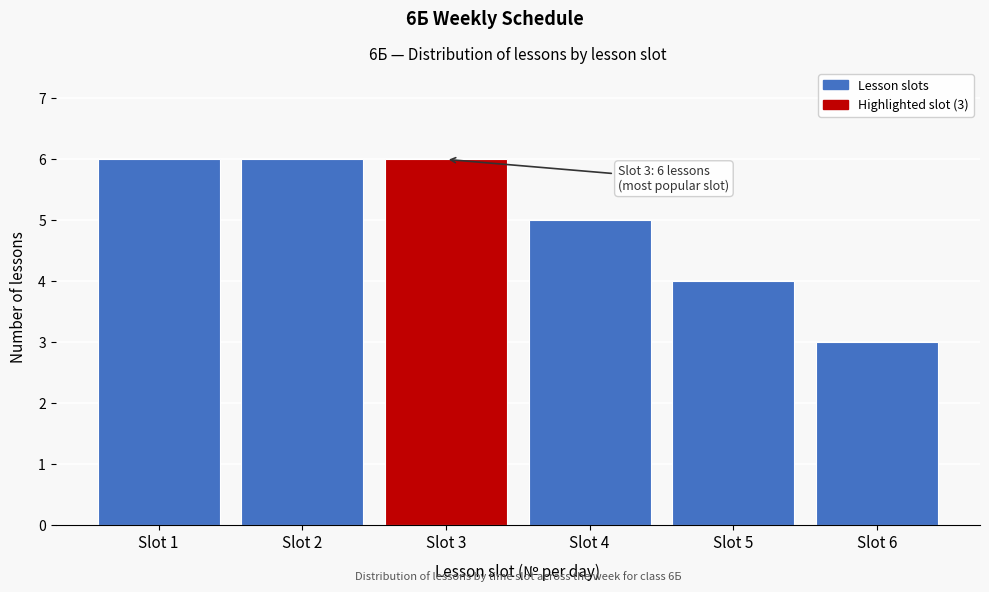

Reading left to right, what are all the values shown in this chart?

6	6	6	5	4	3